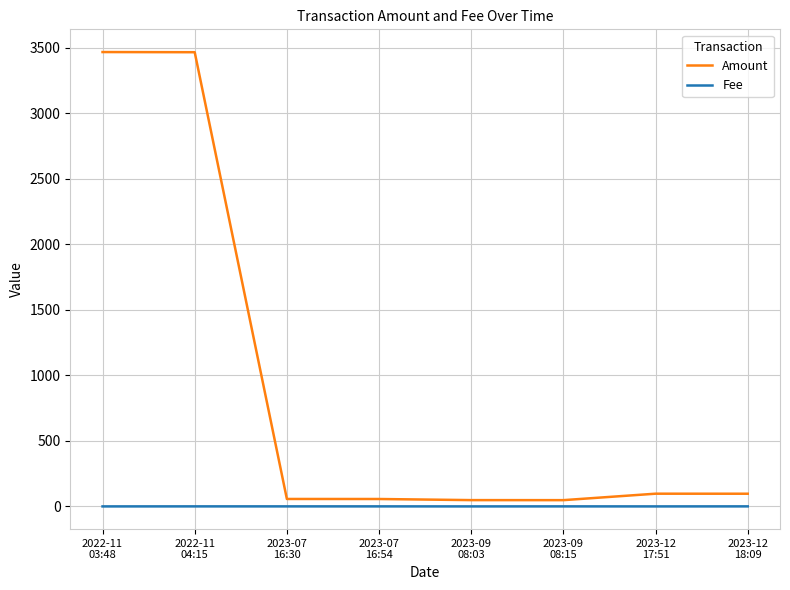

What is the total value across all series at 2022-11
03:48?

3466.4